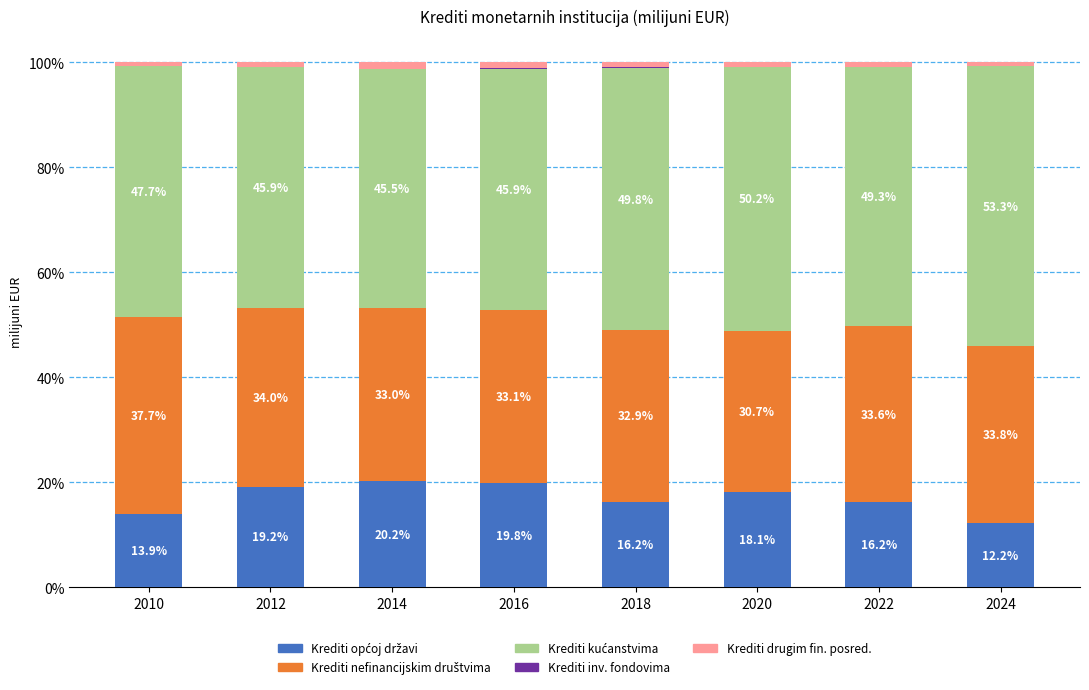

What is the total value across all series at 2020?

100.0